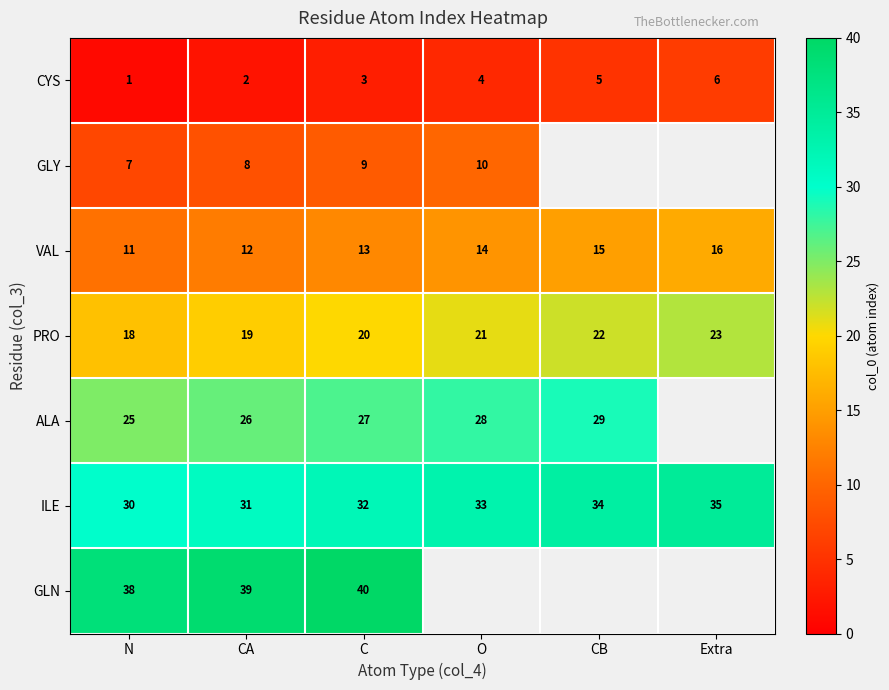

How many data points in CYS are less than 4?

3